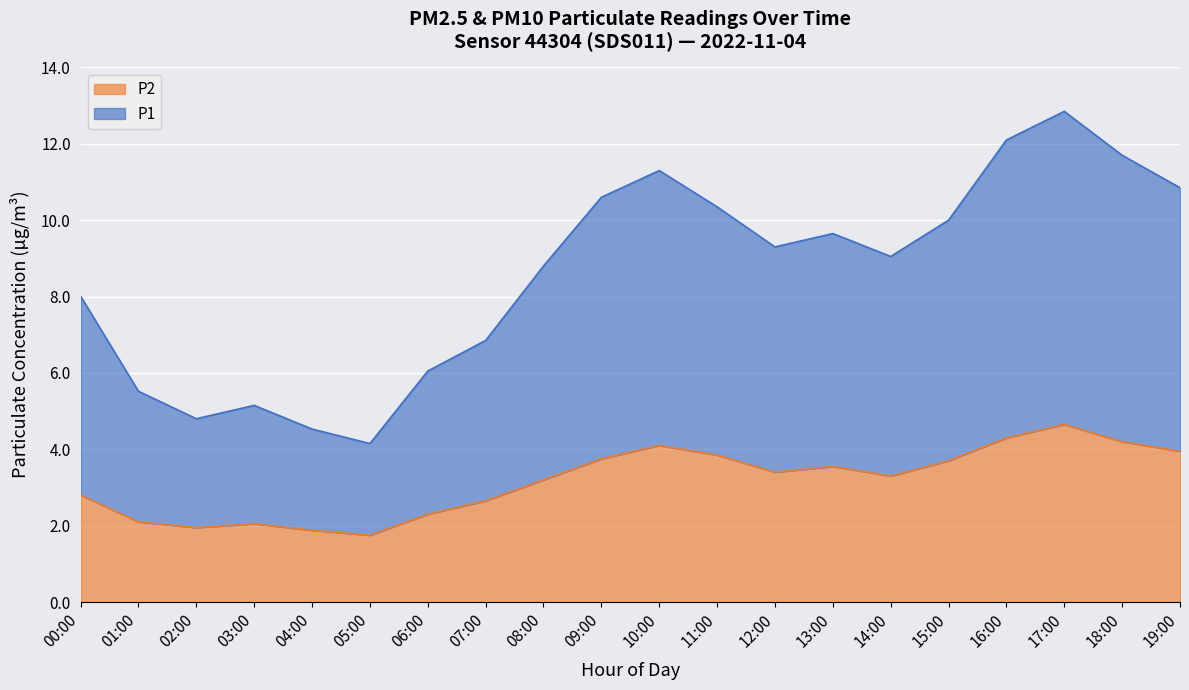

At 01:00, list the series in order from largest to smallest.

P1, P2